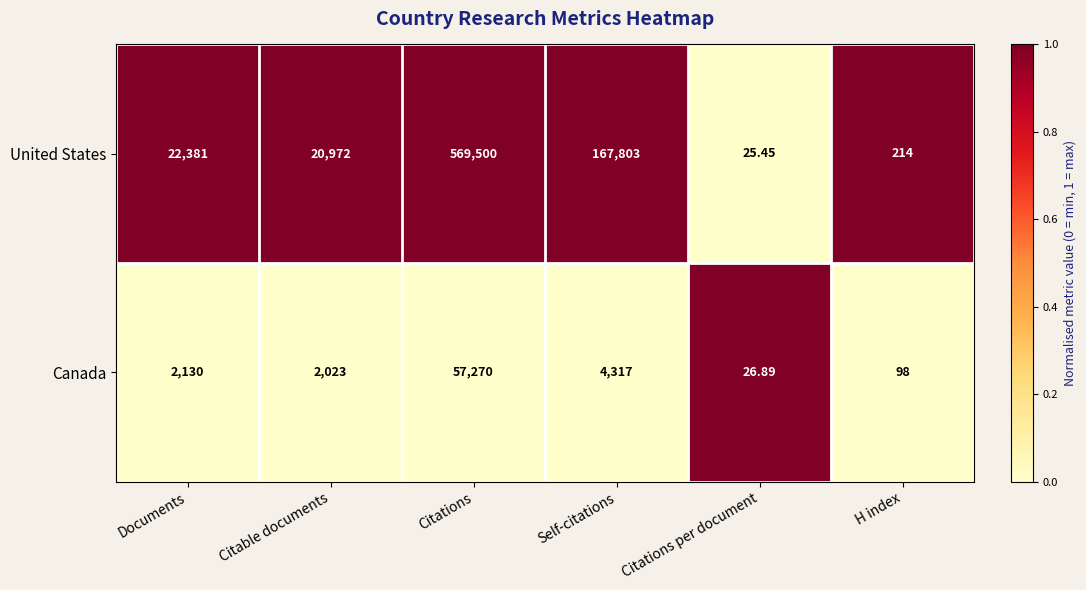

At which label does Canada reach its peak?

Citations